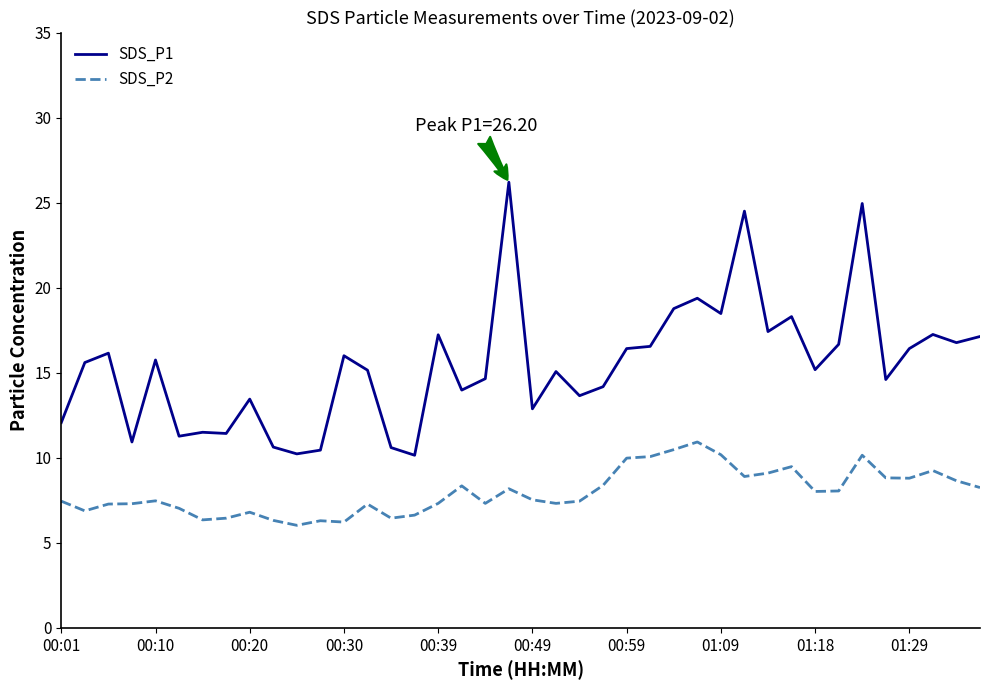

Which series has the largest range (max minus min)?

SDS_P1